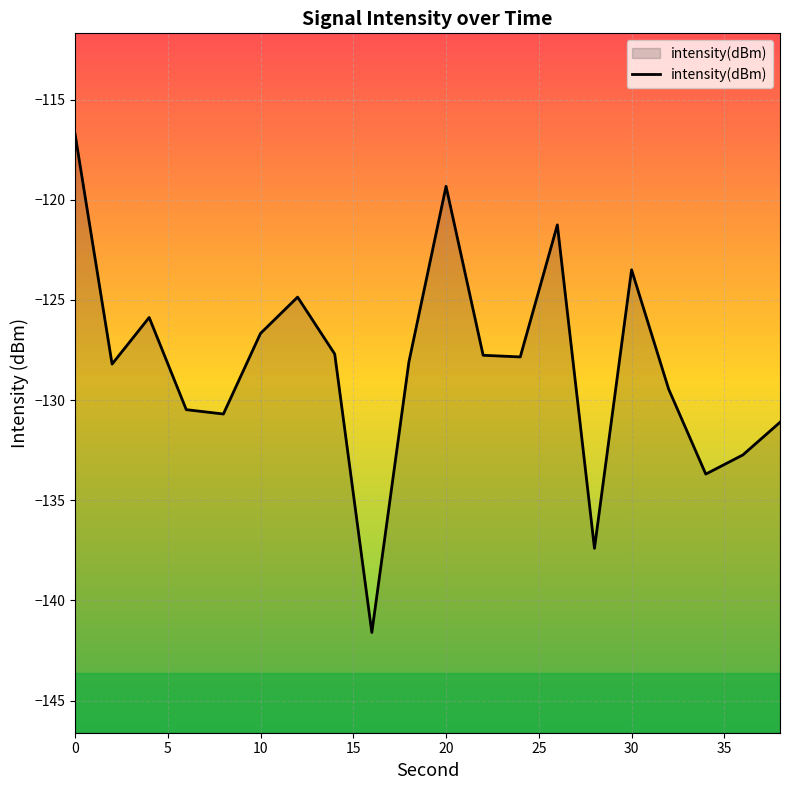

The chart shows a value of -53.5 at 20. True or false?

False